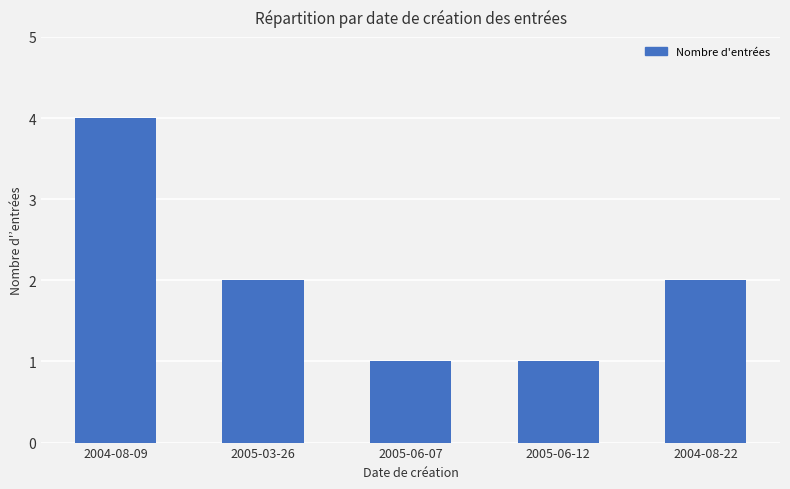

Reading right to left, extract all data points from this chart.

2004-08-22=2	2005-06-12=1	2005-06-07=1	2005-03-26=2	2004-08-09=4